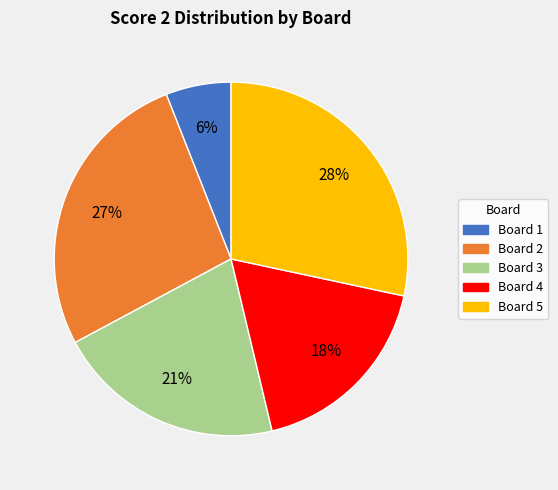

Is there a majority slice in this chart?

No